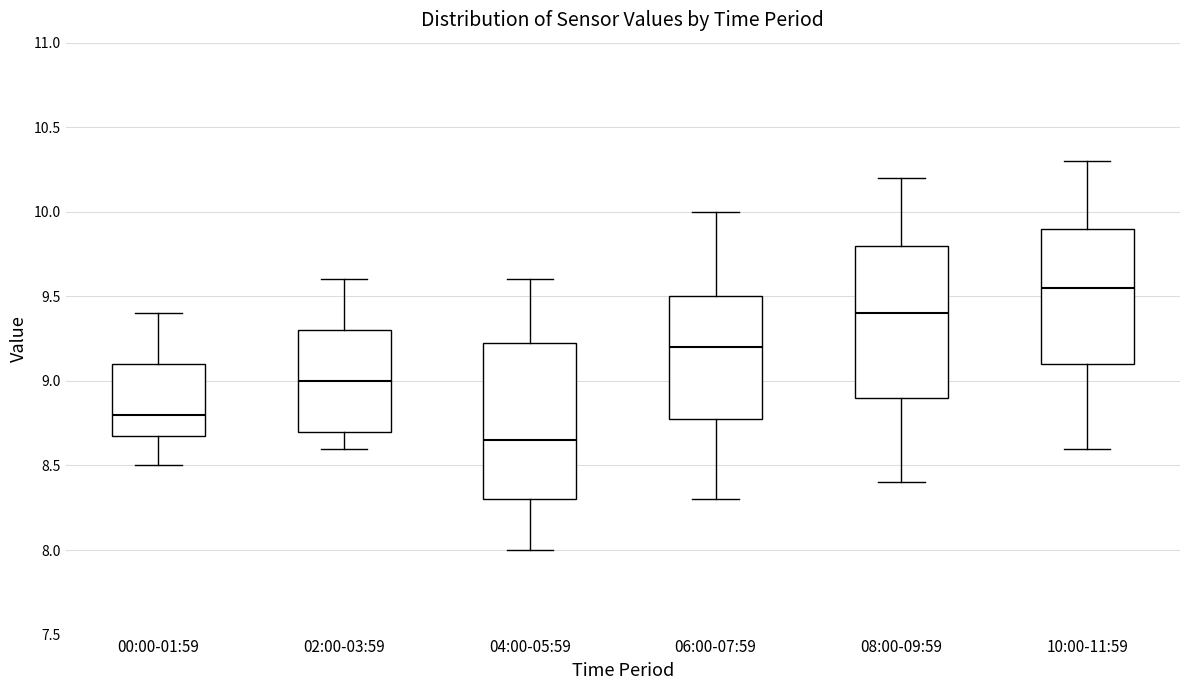

Reading left to right, transcribe this box plot: for each box, give where its median line is, the range the box spans, and where its two whiskers end, as read against the y-axis. The values are not printed on the chart, so give them approximately, as read against the axis.

00:00-01:59: median 8.80, box 8.70 to 9.10, whiskers 8.50 to 9.40
02:00-03:59: median 9.00, box 8.70 to 9.30, whiskers 8.60 to 9.60
04:00-05:59: median 8.65, box 8.30 to 9.25, whiskers 8.00 to 9.60
06:00-07:59: median 9.20, box 8.80 to 9.50, whiskers 8.30 to 10.00
08:00-09:59: median 9.40, box 8.90 to 9.80, whiskers 8.40 to 10.20
10:00-11:59: median 9.55, box 9.10 to 9.90, whiskers 8.60 to 10.30